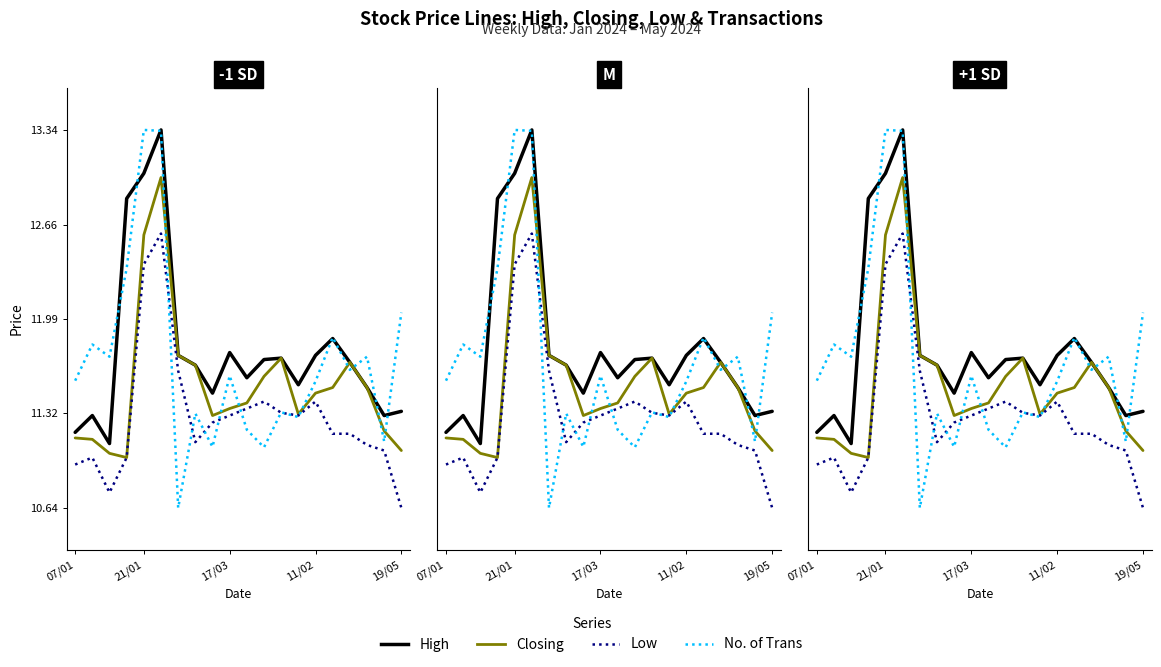

How many values in the Low series exceed 11?

15